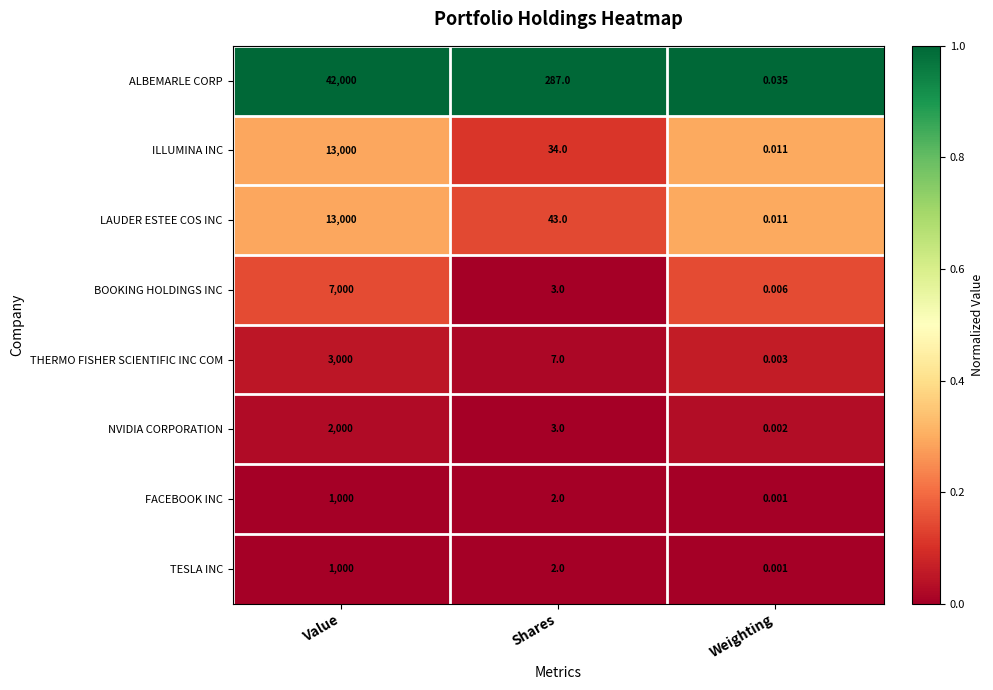

List the labels in order of TESLA INC value, smallest first.

Weighting, Shares, Value